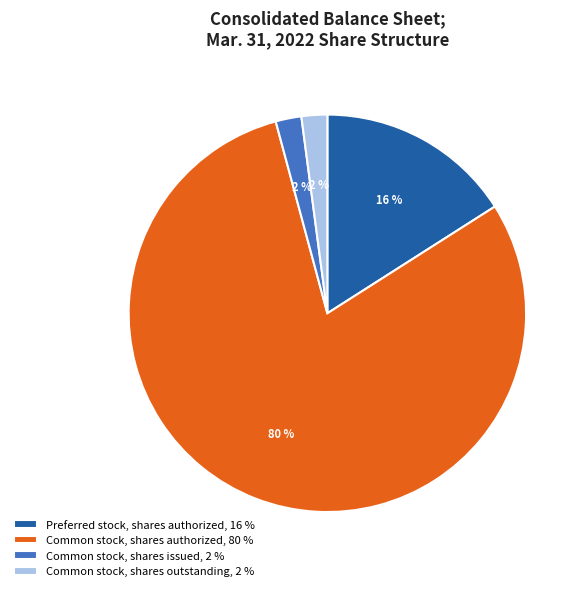

Combined, do Common stock, shares outstanding, 2 % and Preferred stock, shares authorized, 16 % account for over 50%?

No